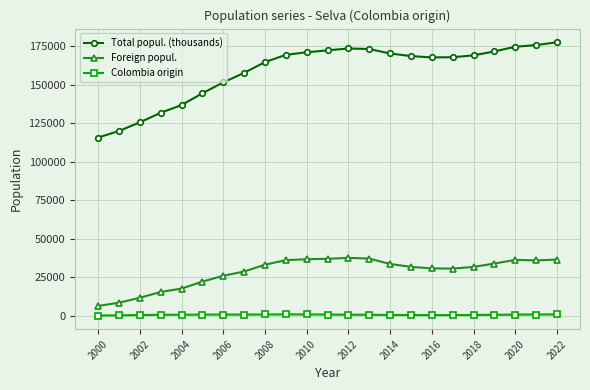

Which series has the widest spread of values?

Total popul. (thousands)